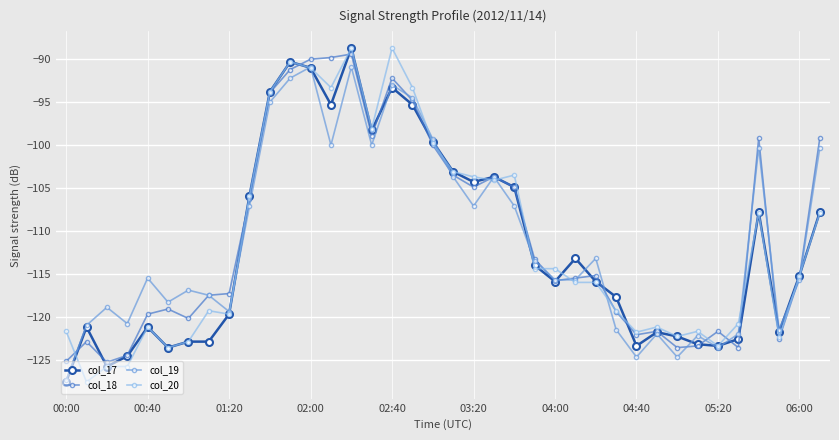

How many interior local peaks does the col_19 series have?

11